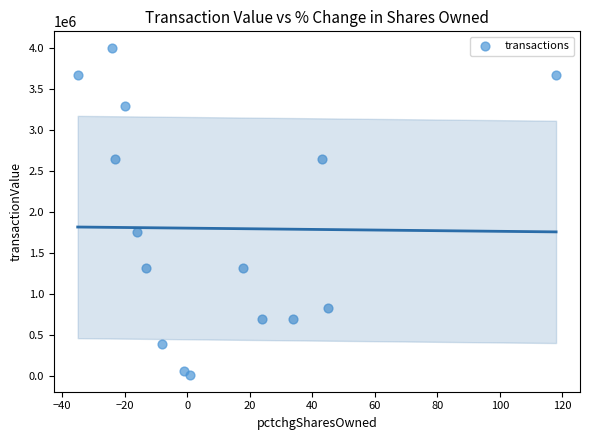

What is the range of X values (max minus min)?

153